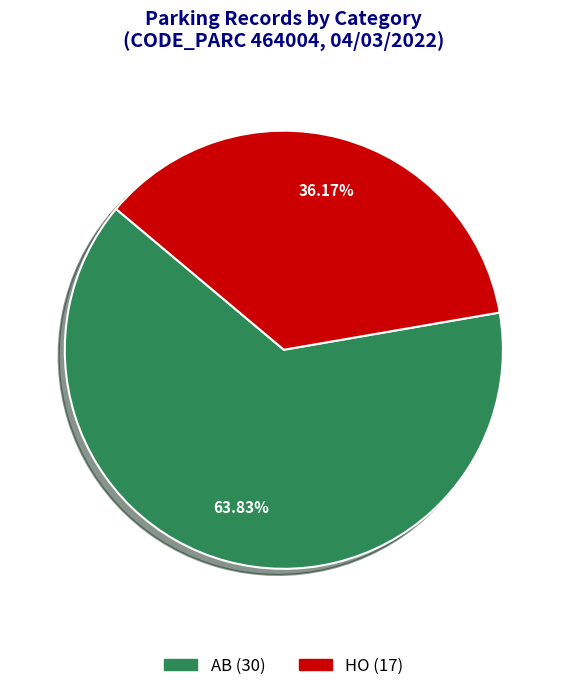

True or false: HO accounts for 46% of the total.

False